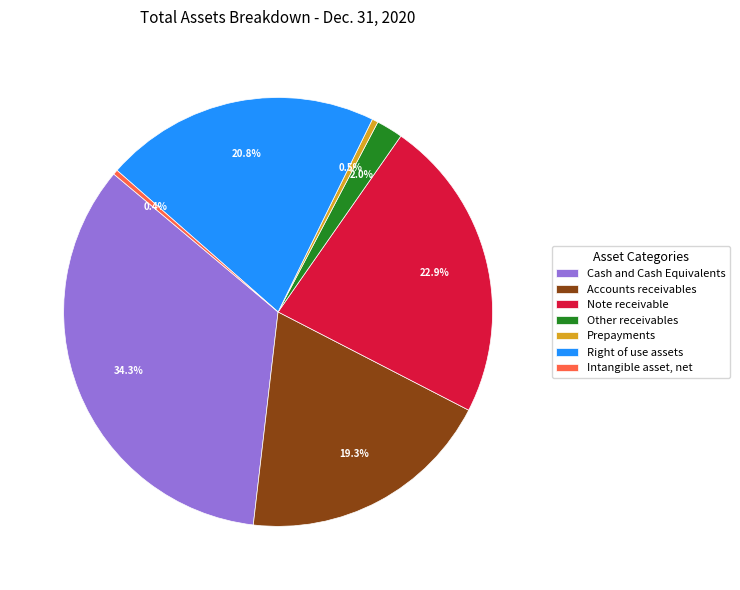

To the nearest percent, what is the average slice percentage?

14%